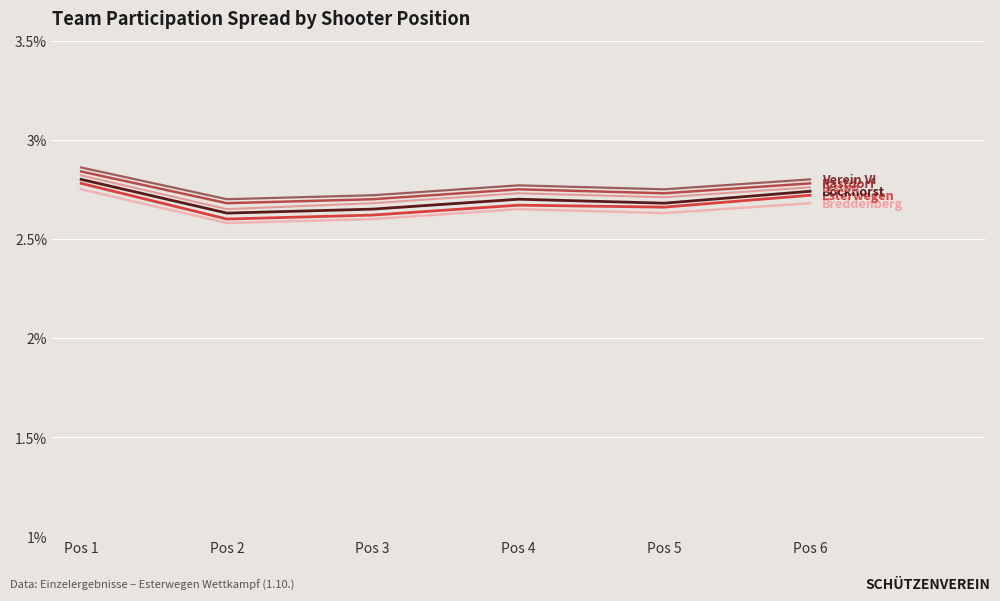

At which category is the sum across all series the highest?

Pos 1